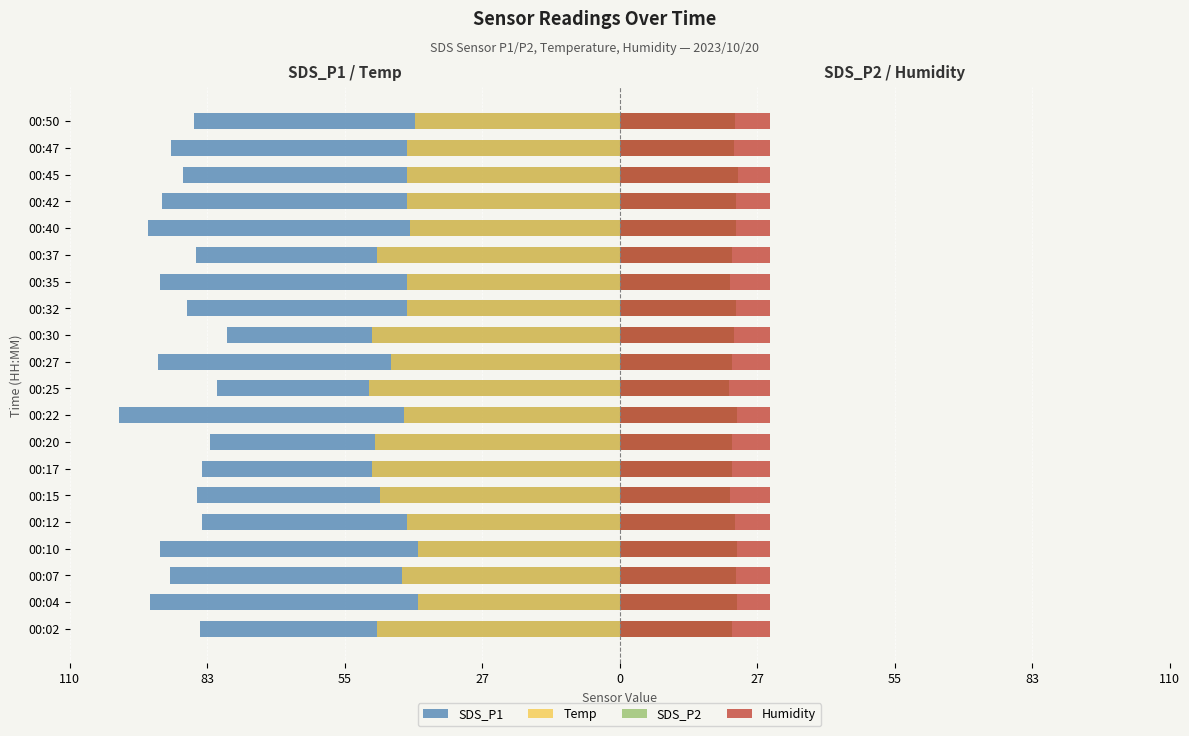

Is it true that Temp equals -56.1 at 00:04?

False